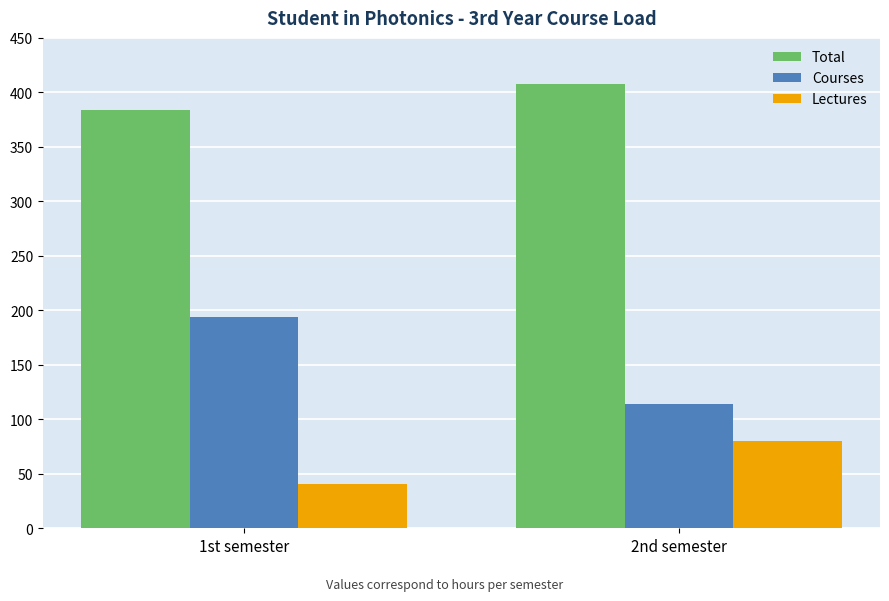

Reading left to right, transcribe all the data shown in this chart.

Total: 1st semester=384	2nd semester=408
Courses: 1st semester=194	2nd semester=114
Lectures: 1st semester=41	2nd semester=80